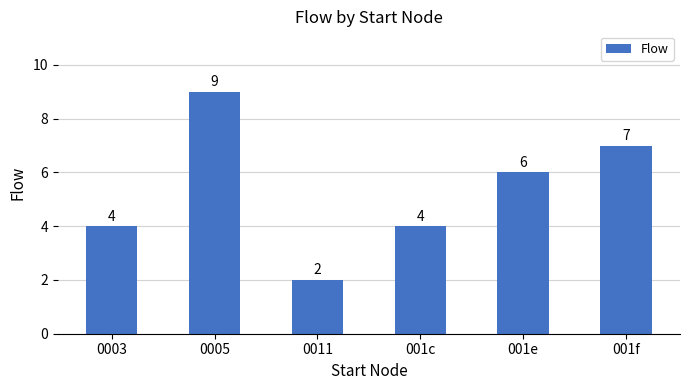

True or false: the data shows 11 at 001f.

False